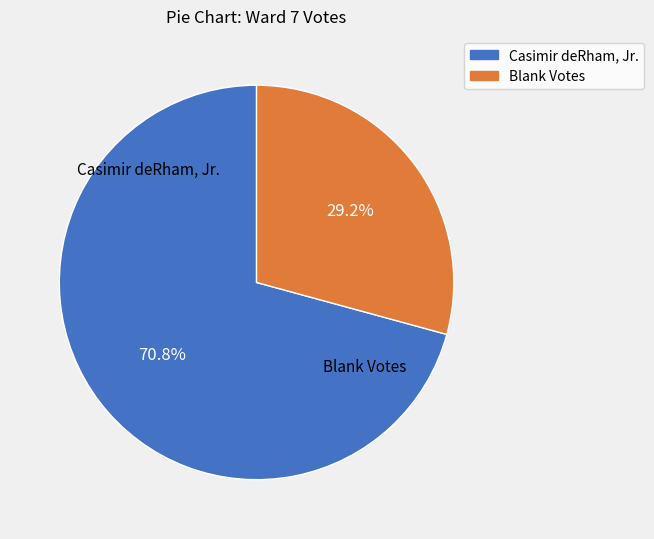

To the nearest percent, what is the average slice percentage?

50%